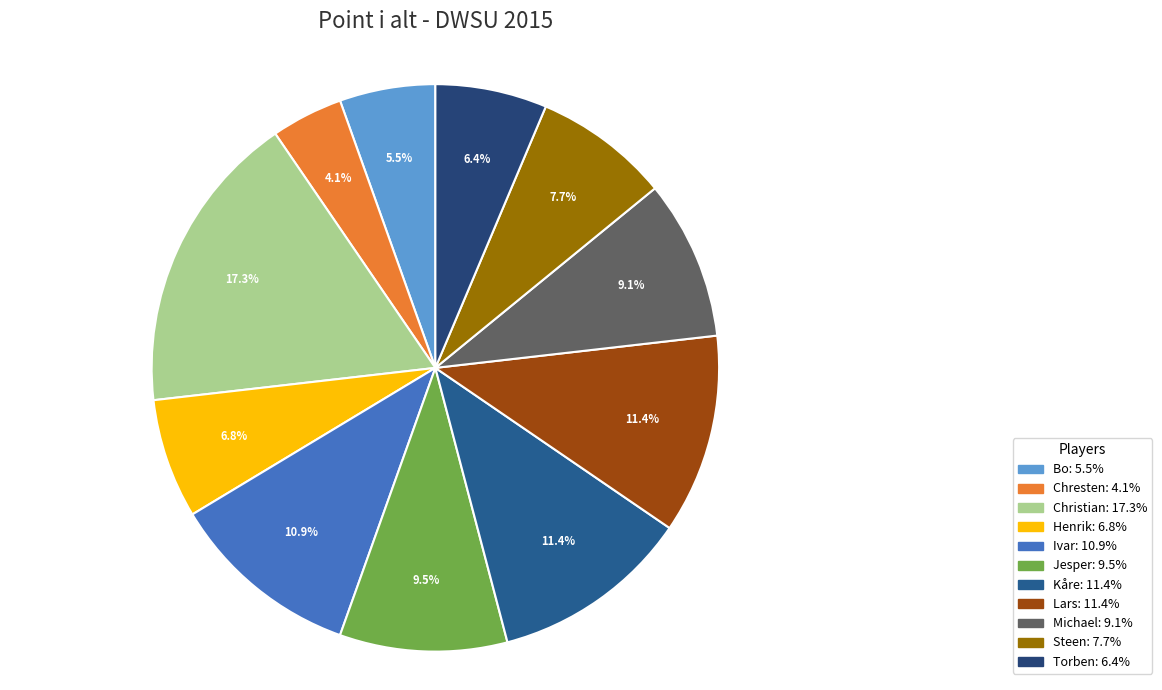

Rank the categories by value from highest to lowest.

Christian, Kåre, Lars, Ivar, Jesper, Michael, Steen, Henrik, Torben, Bo, Chresten